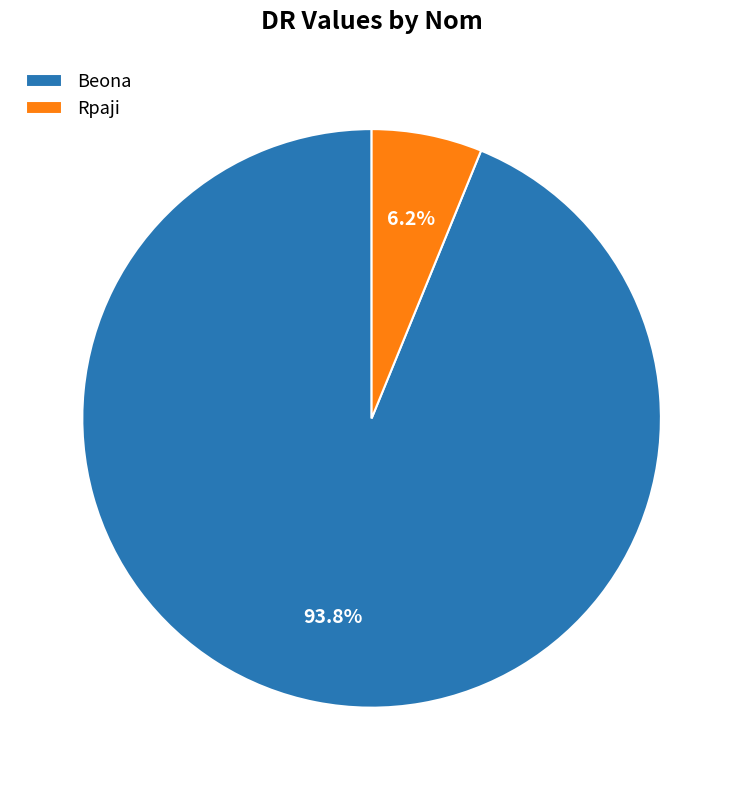

What portion of the pie excludes Rpaji?

93.8%